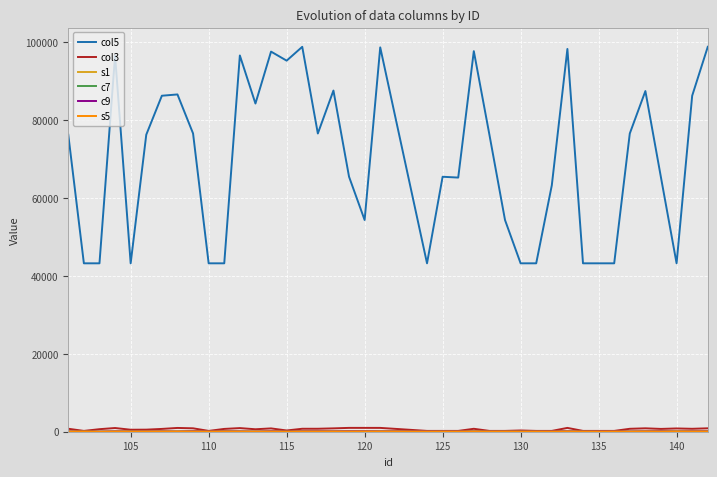

Which series has the widest spread of values?

col5